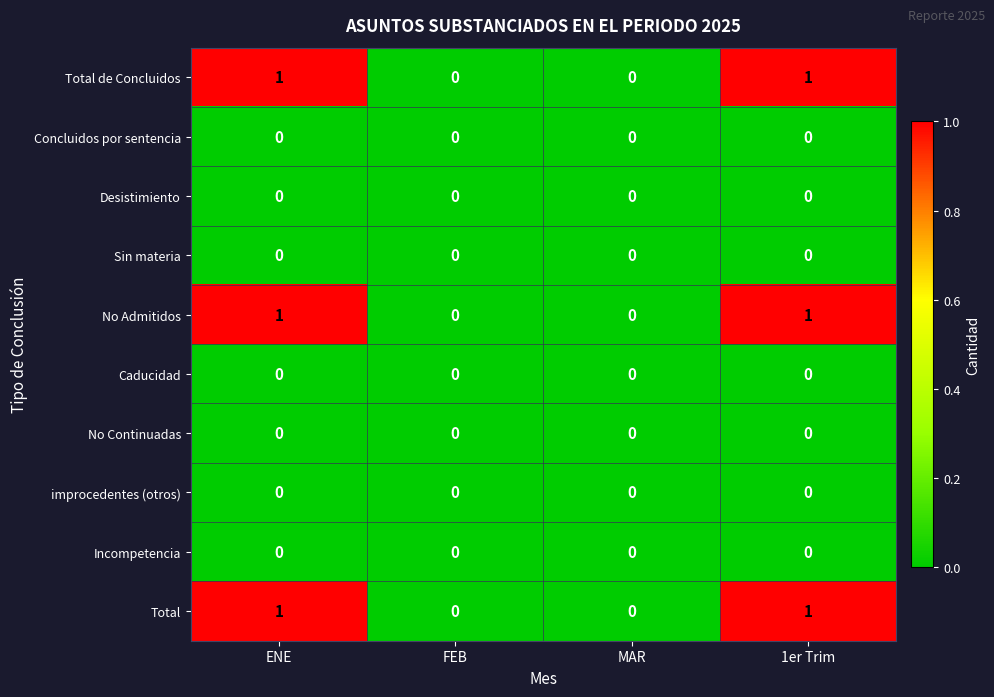

Is the value of Sin materia at ENE greater than the value of Total de Concluidos at ENE?

No